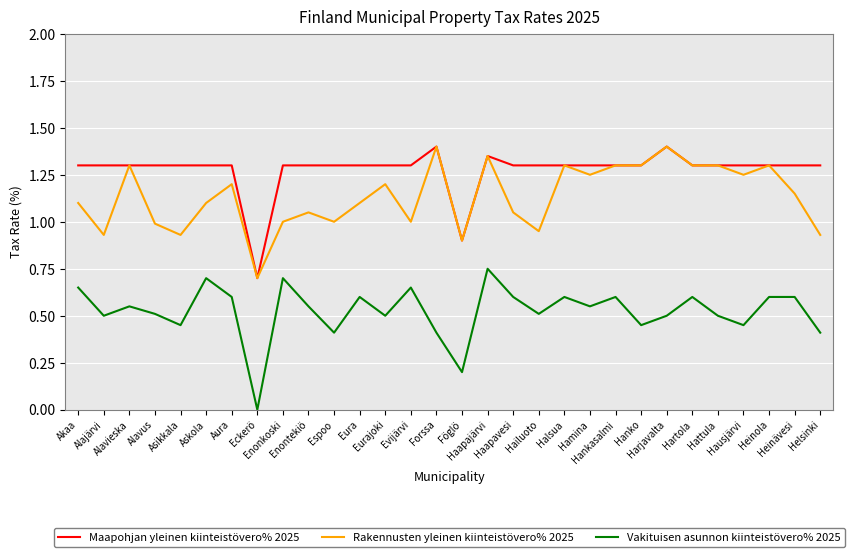

At which label does Vakituisen asunnon kiinteistövero% 2025 reach its peak?

Haapajärvi